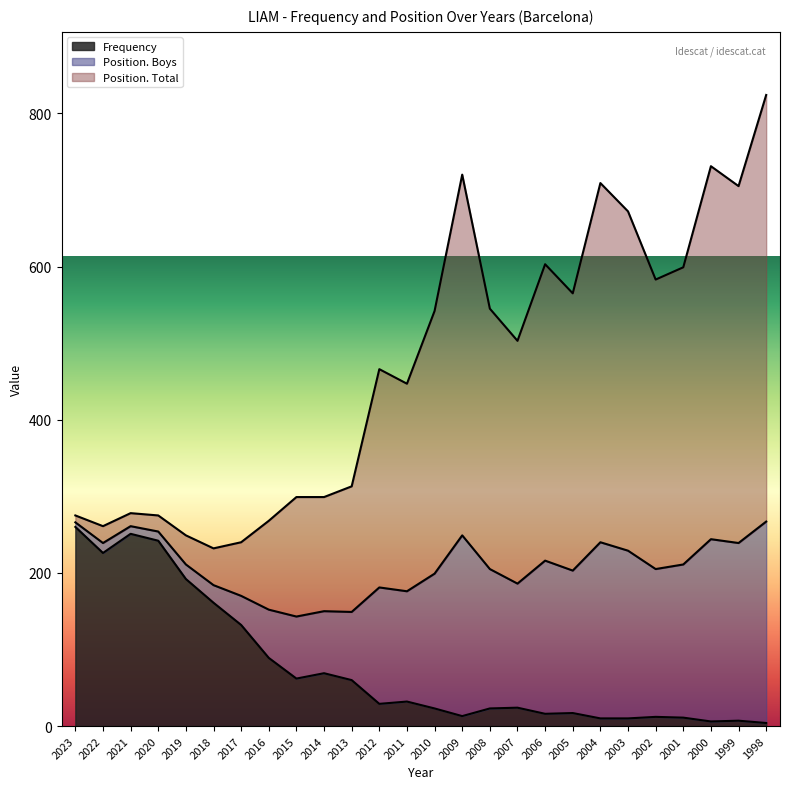

True or false: Position. Total and Frequency cross at least once.

False